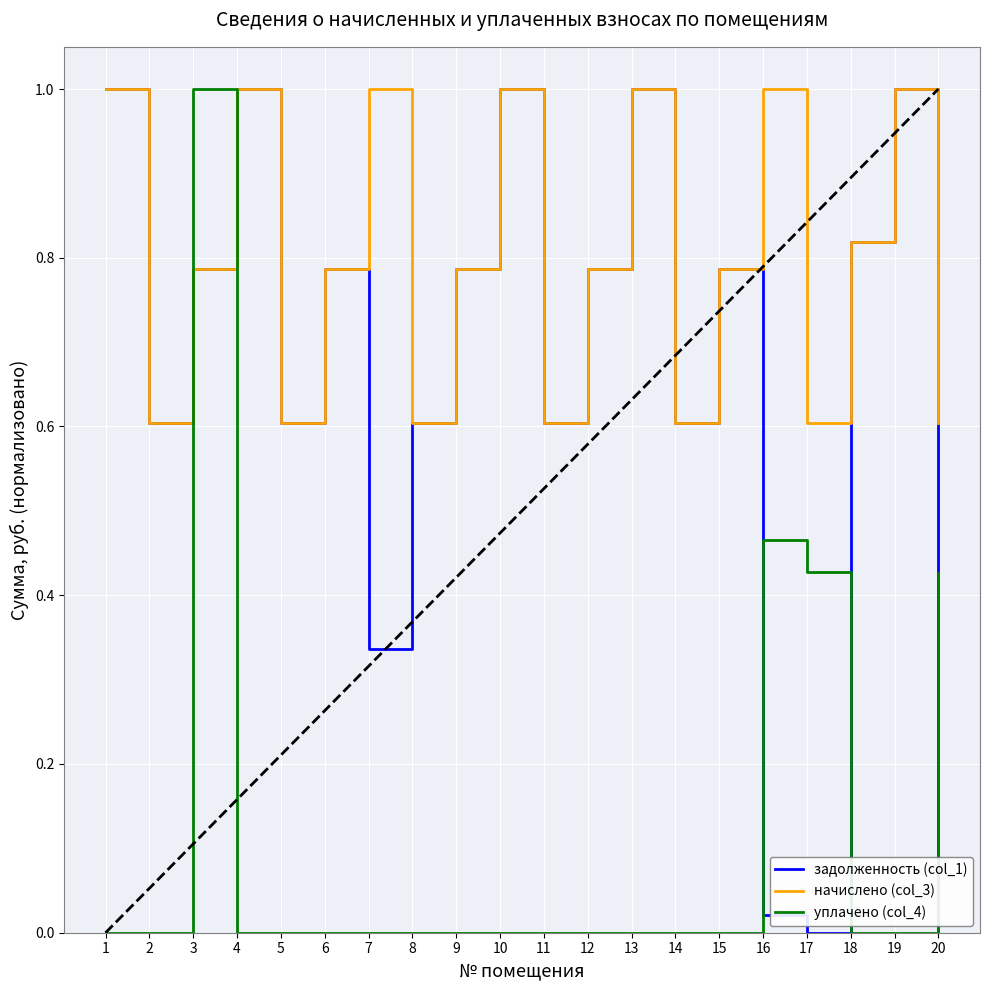

True or false: начислено (col_3) and уплачено (col_4) cross at least once.

True